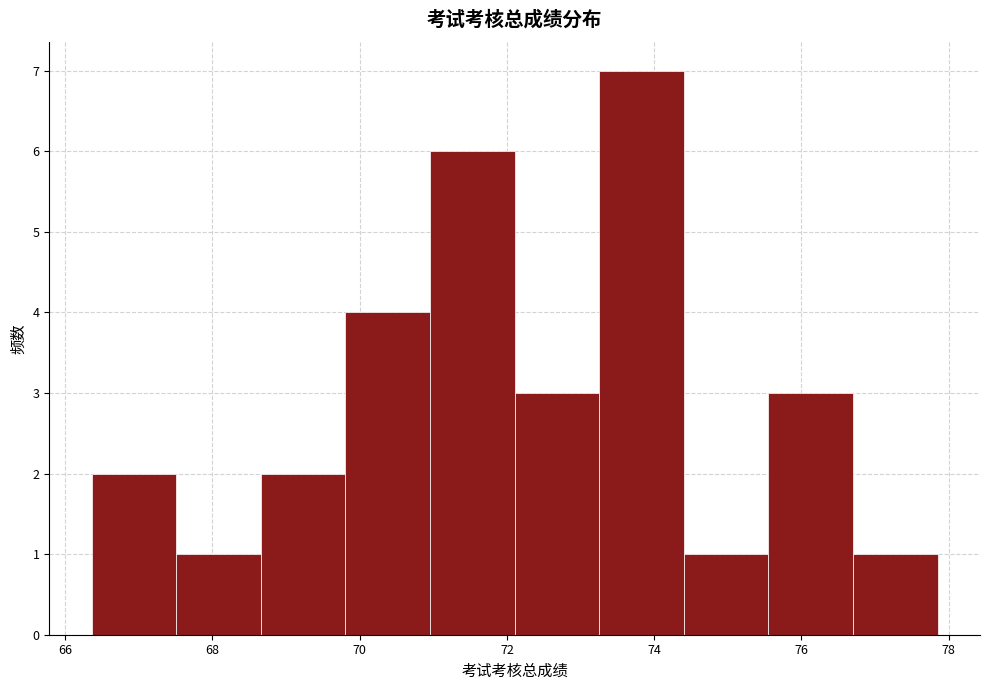

What is the height of the bar covering 74.4 to 75.6 on the x-axis? Neither the bar edges nor the heights are printed on the chart, so give them approximately, as read against the axes.

1